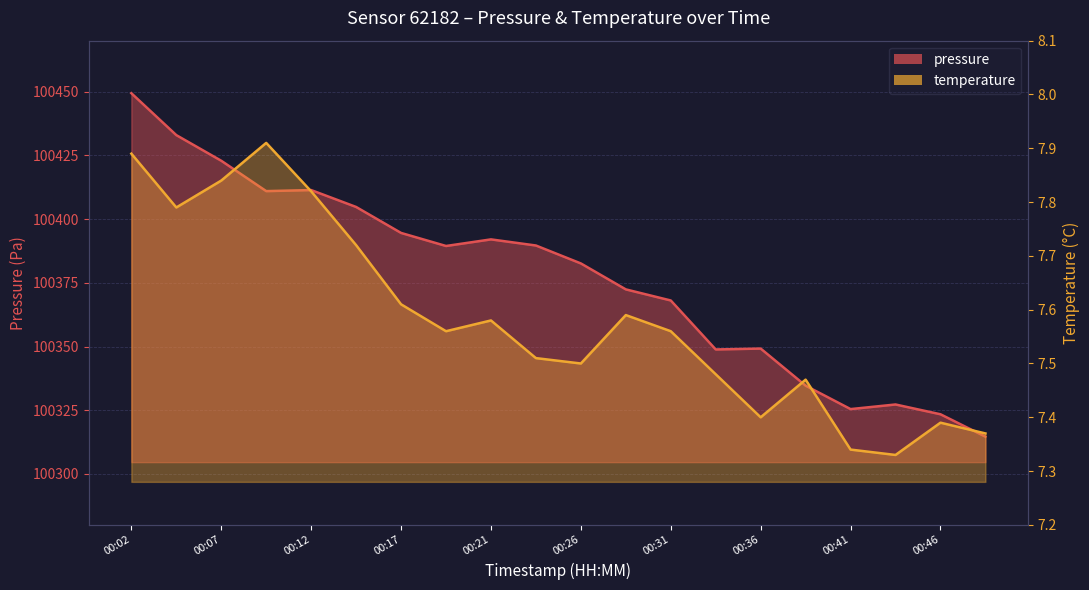

What are all the series names shown in the legend?

pressure, temperature